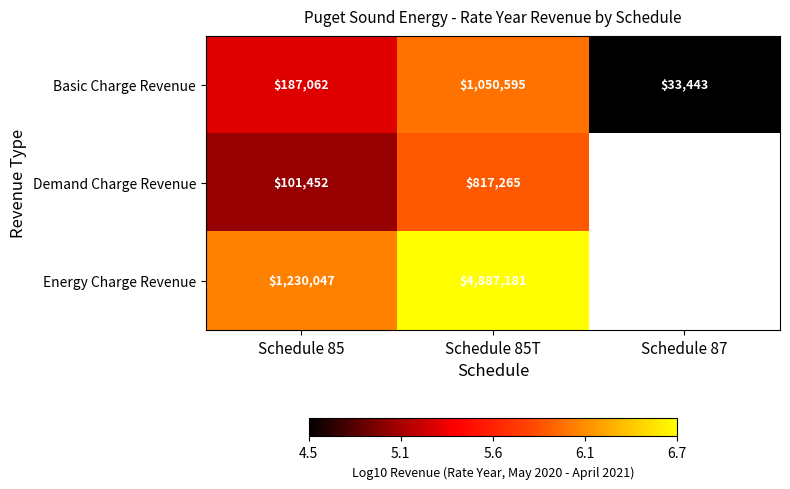

Which category has the highest value across all series?

Schedule 85T